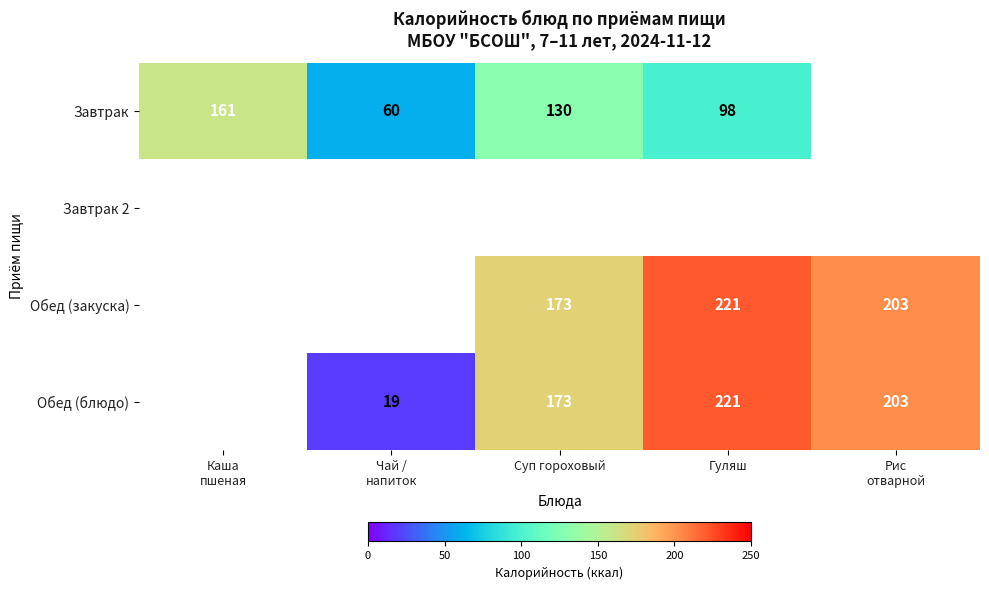

The value of Завтрак at Суп гороховый is 130. True or false?

True